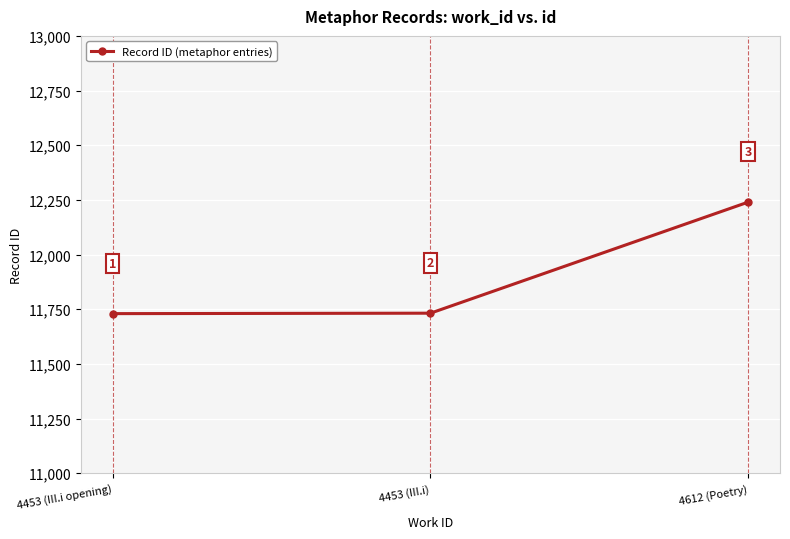

Does the chart display data point markers on the line(s)?

Yes